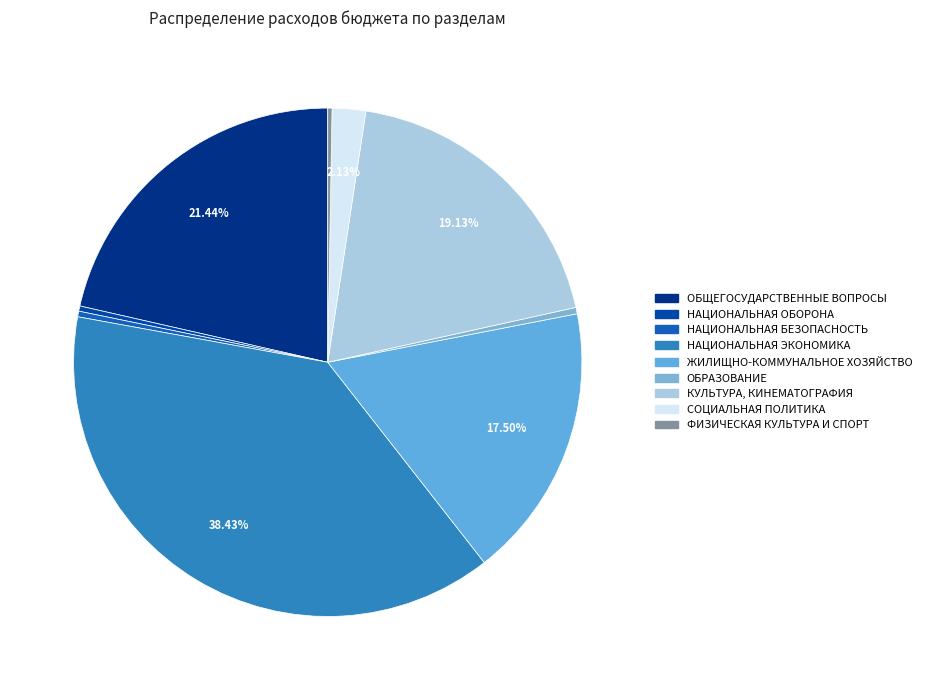

True or false: НАЦИОНАЛЬНАЯ ОБОРОНА accounts for 0% of the total.

True